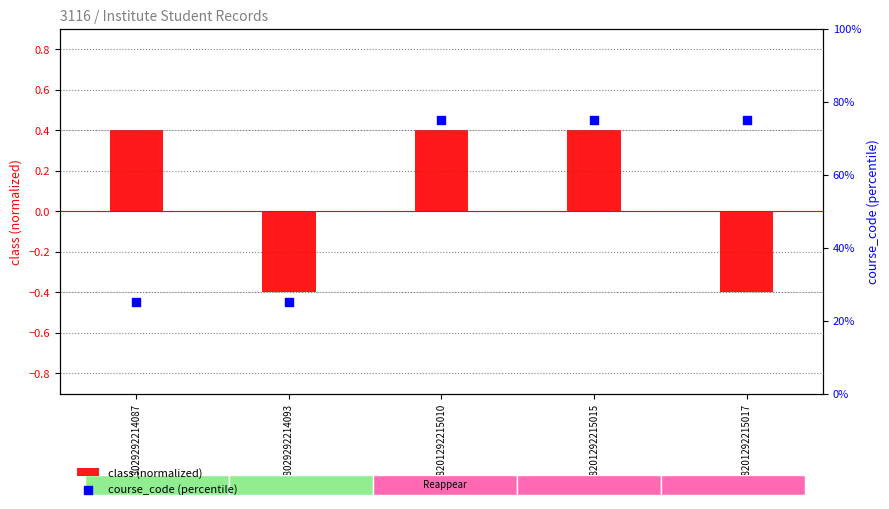

At how many categories does at least one series exceed 68?

3